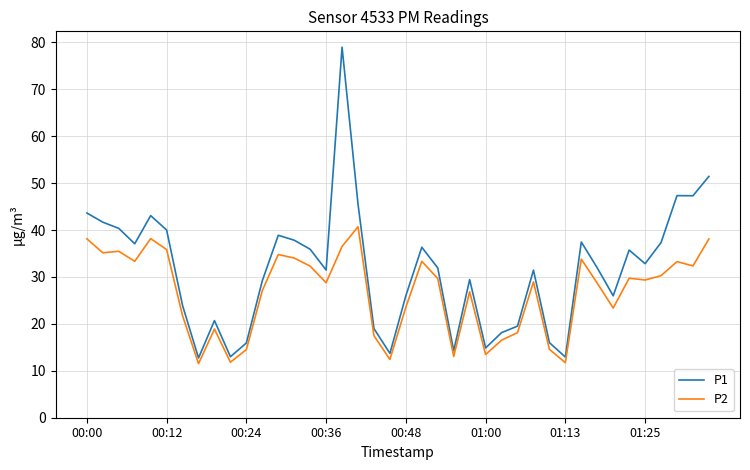

What are all the series names shown in the legend?

P1, P2